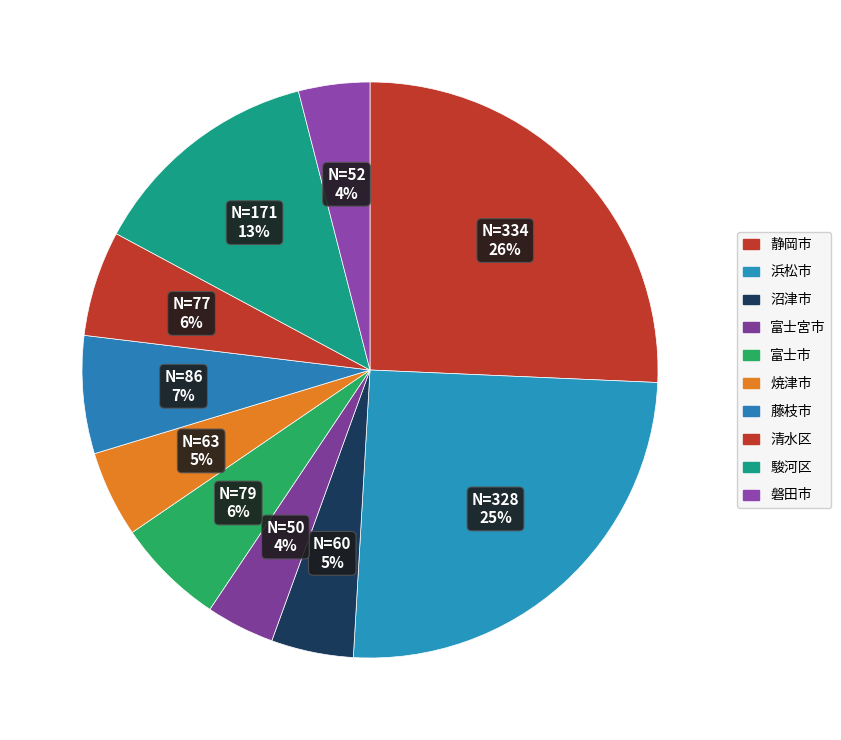

Count the number of slices in the pie.

10